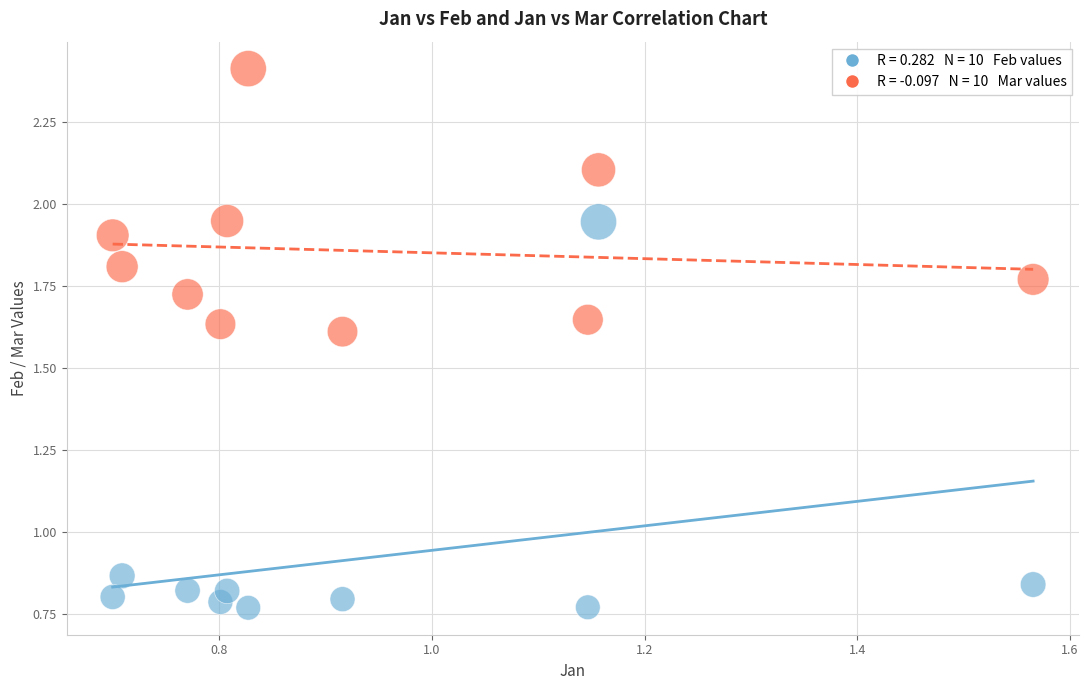

How many points are shown in the scatter plot?

20